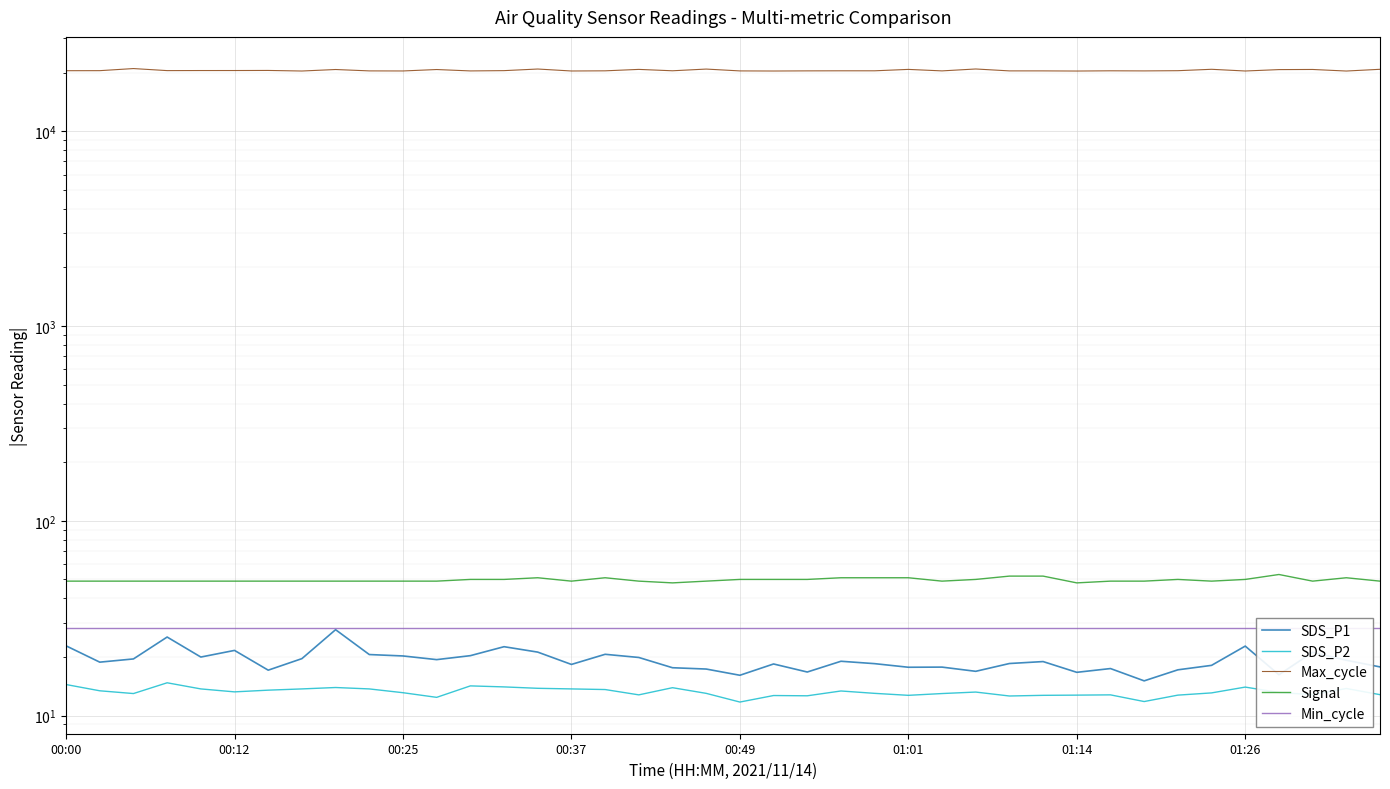

True or false: SDS_P2 and Max_cycle cross at least once.

False